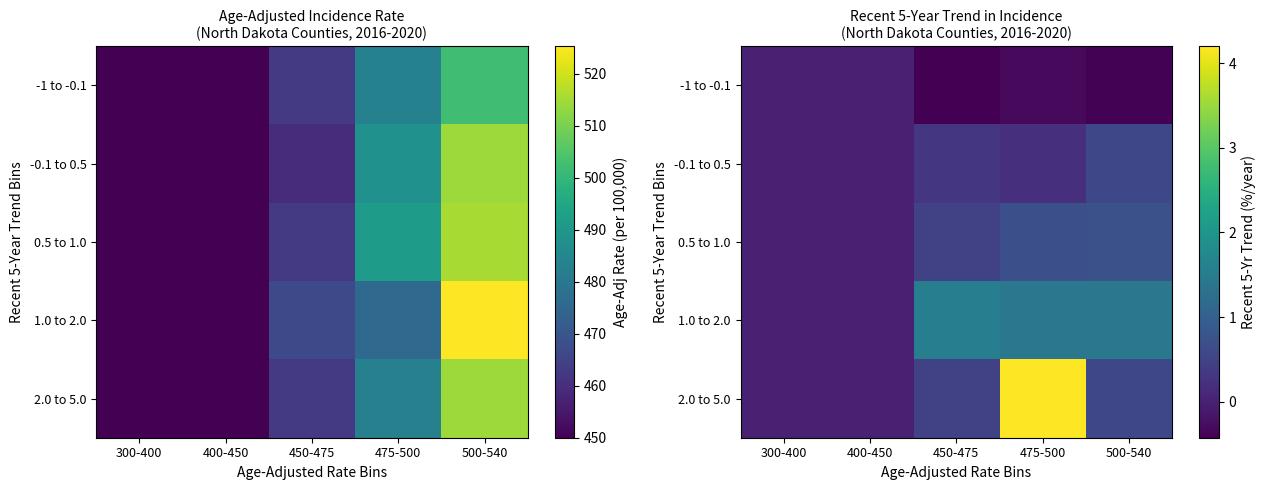

Read the 1.0 to 2.0 value at 475-500.

1.4